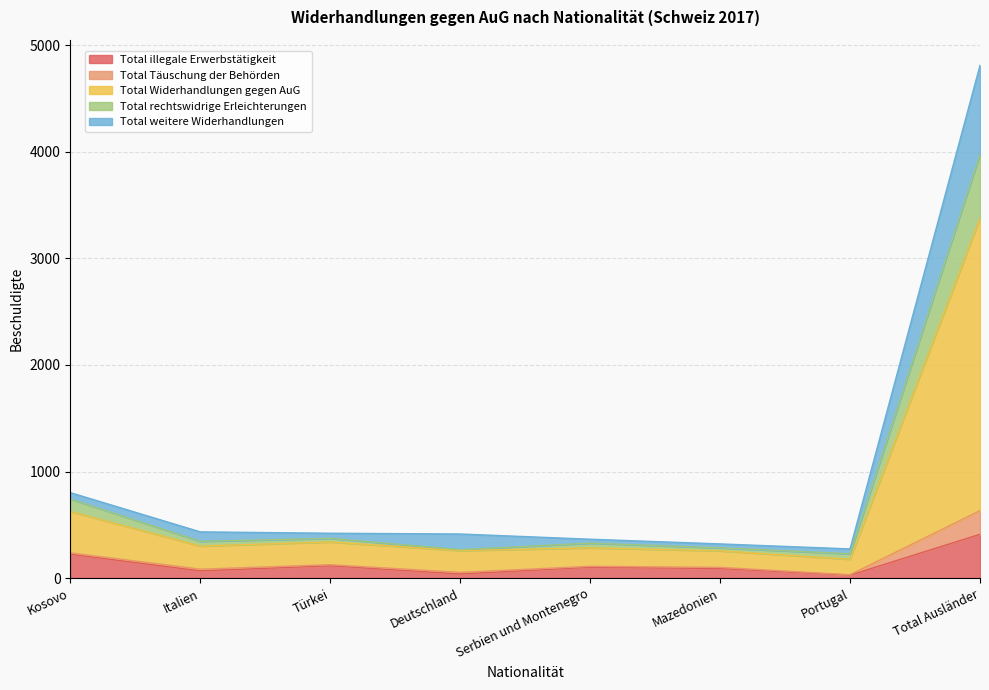

At how many categories does at least one series exceed 3761?

1